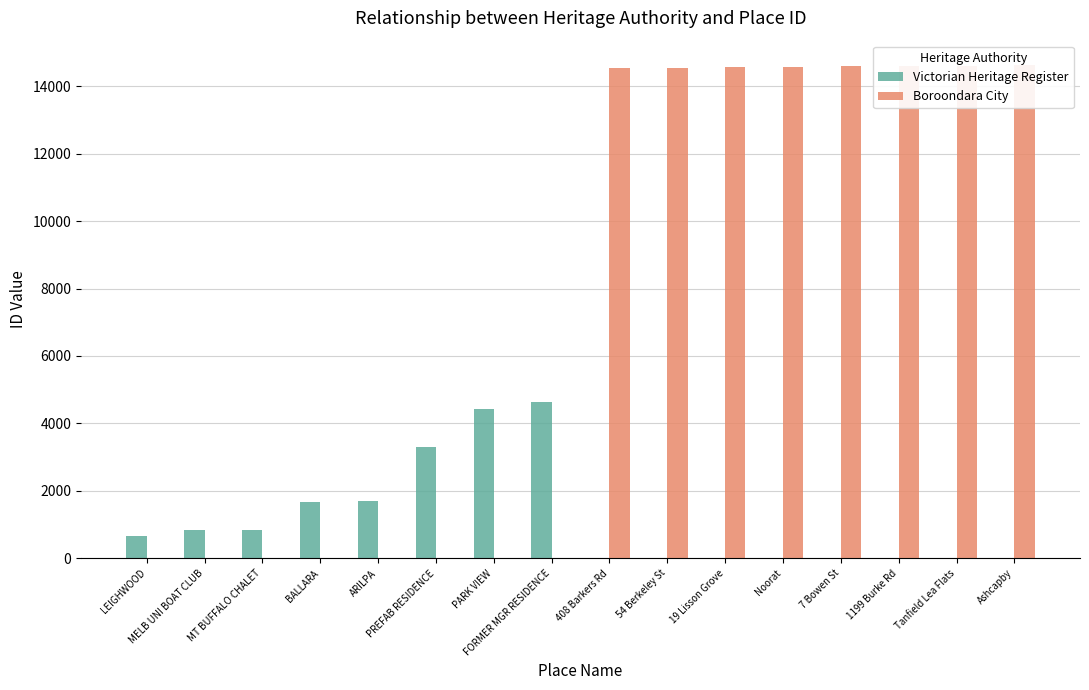

Which series has the widest spread of values?

Boroondara City